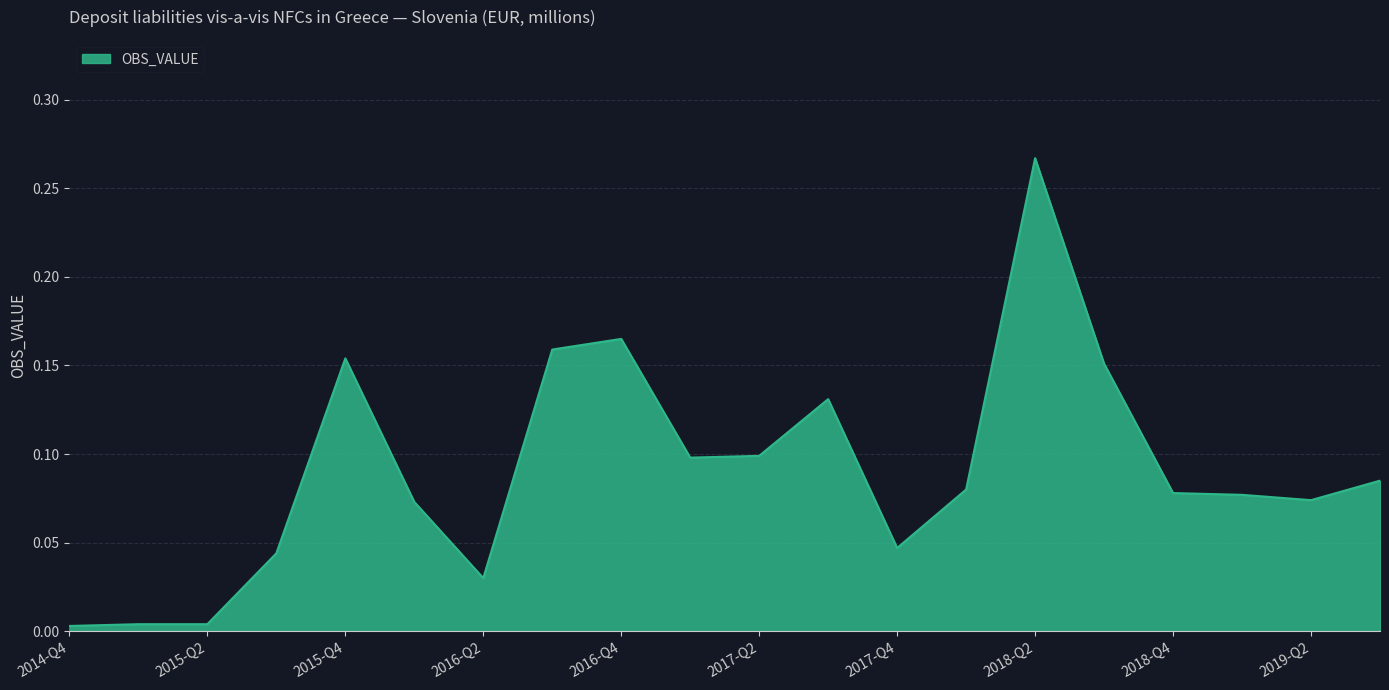

Is this an area chart (filled region under the line)?

Yes